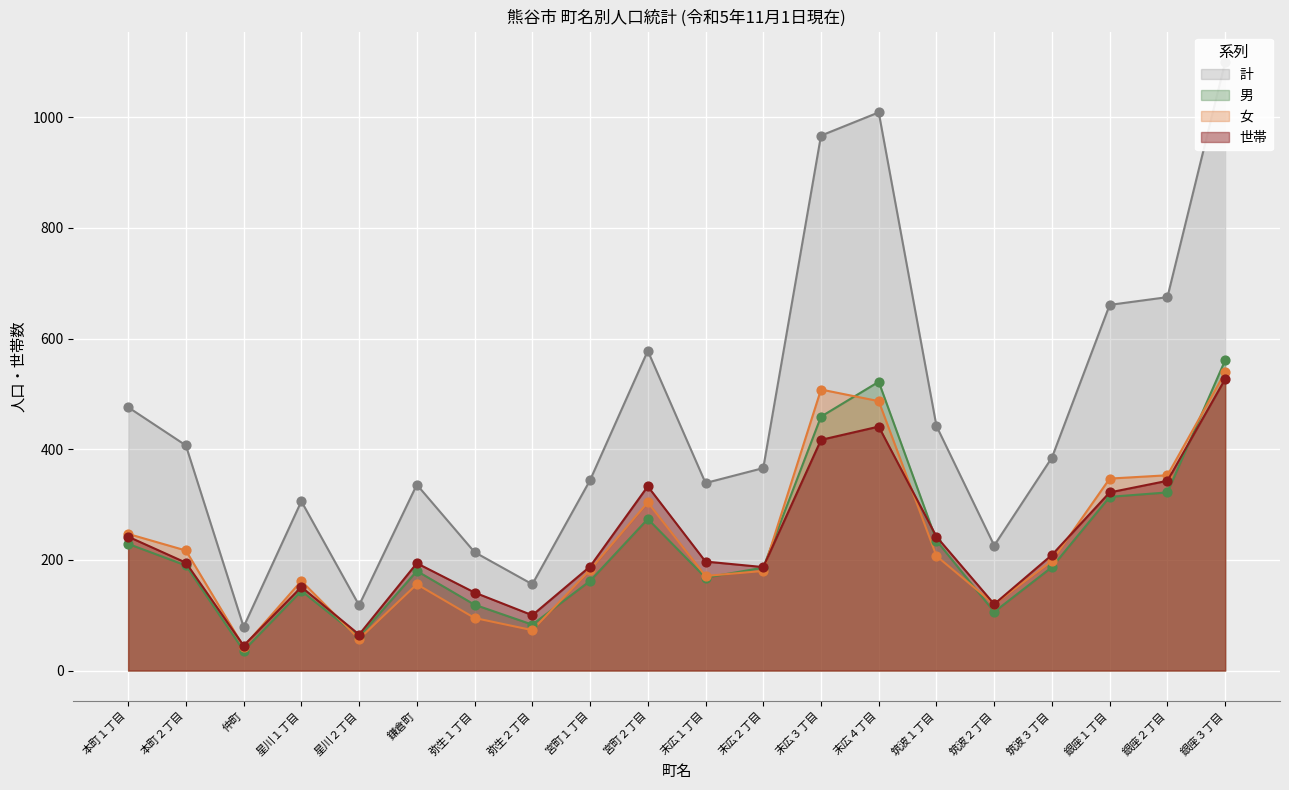

Which series has the largest Y range (max minus min)?

計